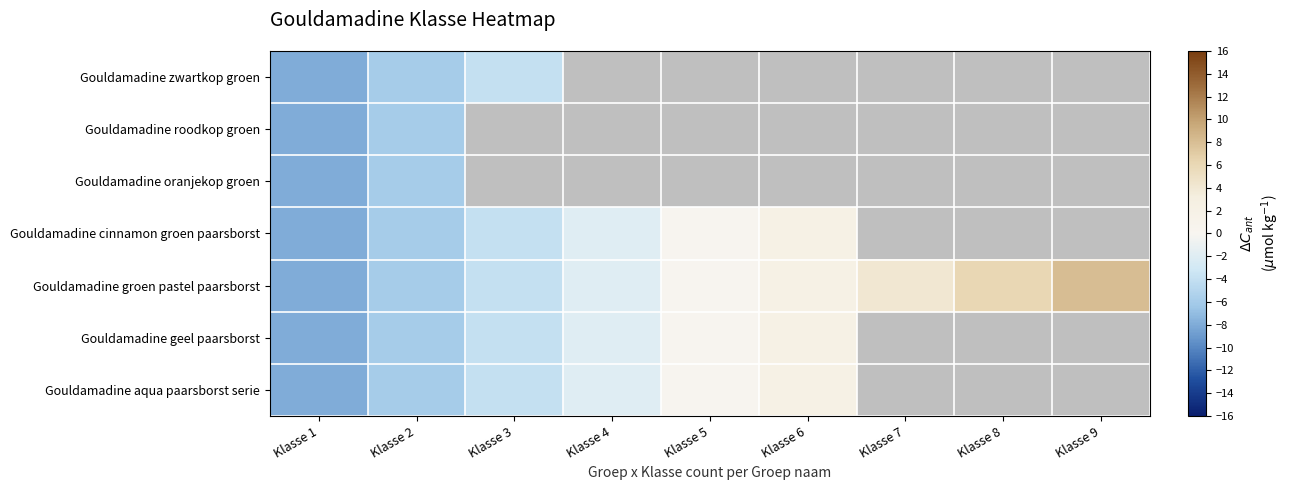

The value of Gouldamadine aqua paarsborst serie at Klasse 1 is -2.7. True or false?

False